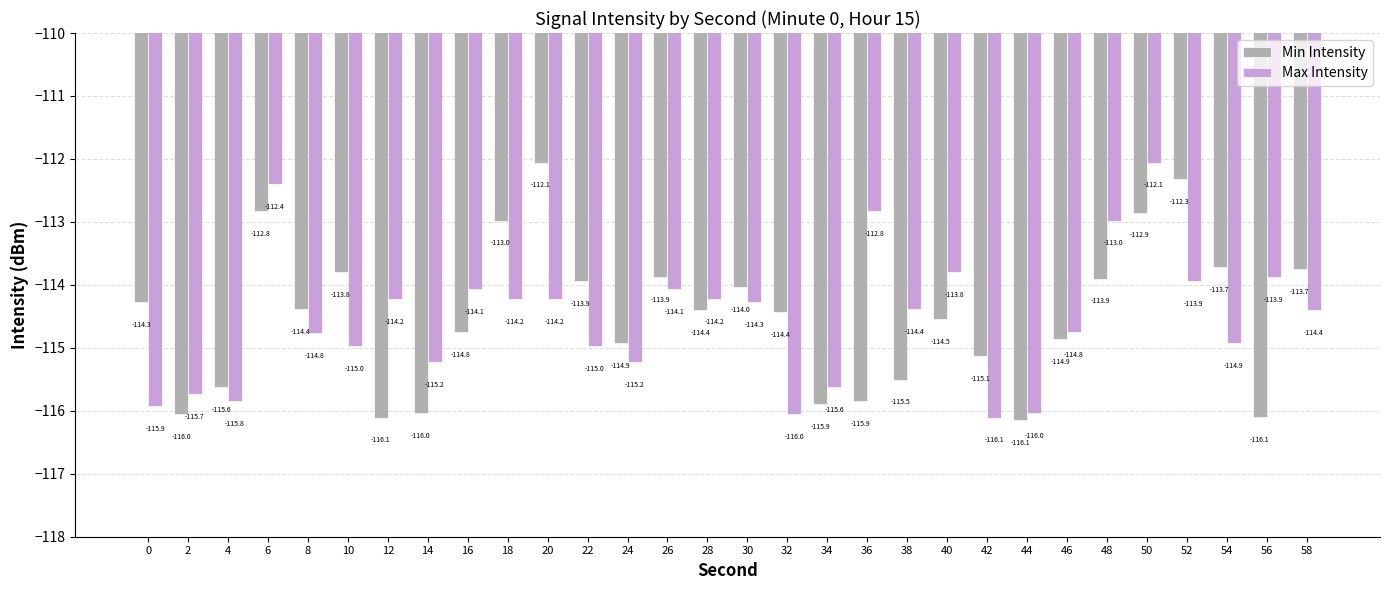

At which label does Min Intensity first exceed -114?

6